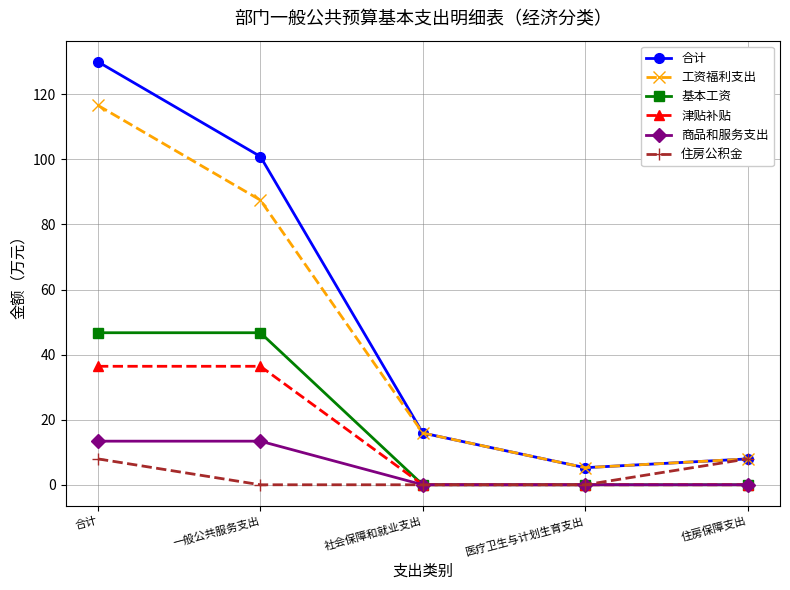

At how many categories does at least one series exceed 81?

2